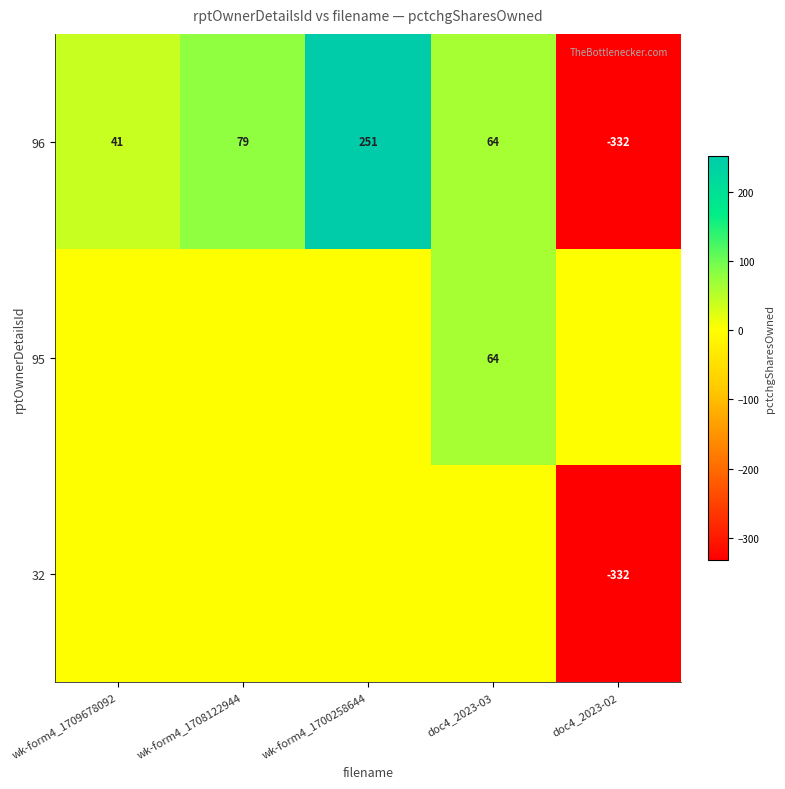

How many data points does each series have?

5